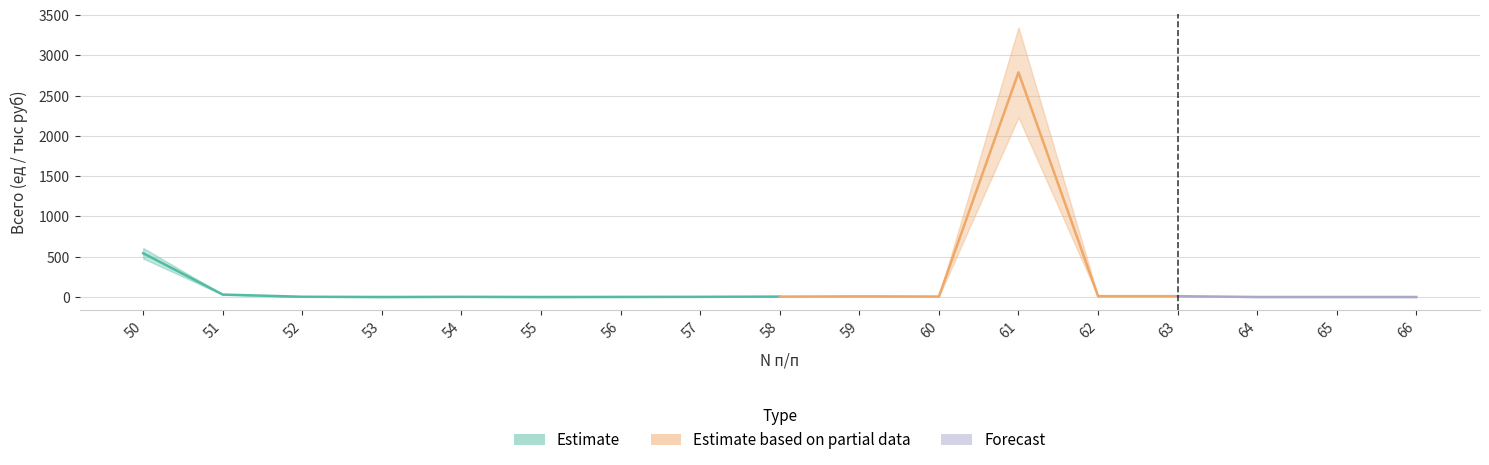

True or false: the data has more than 2 interior local peaks.

True